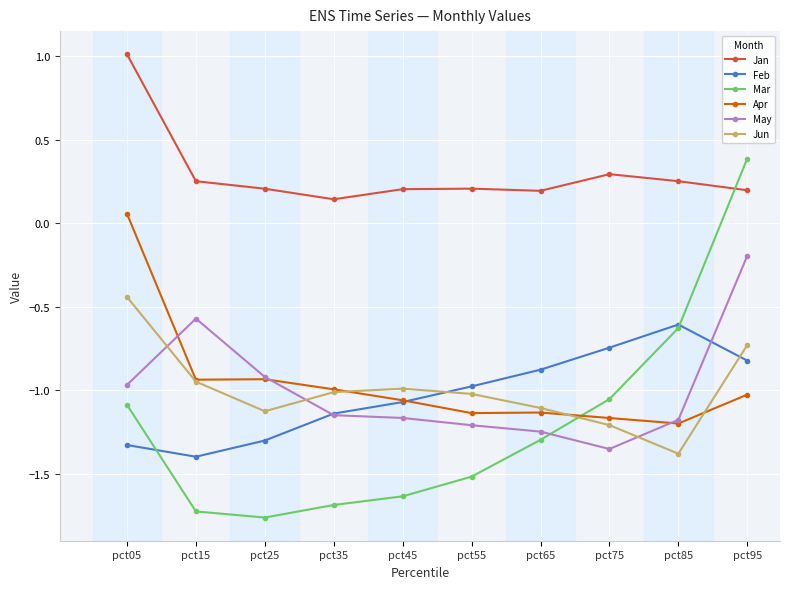

Is it true that Jun equals -1.7 at pct65?

False